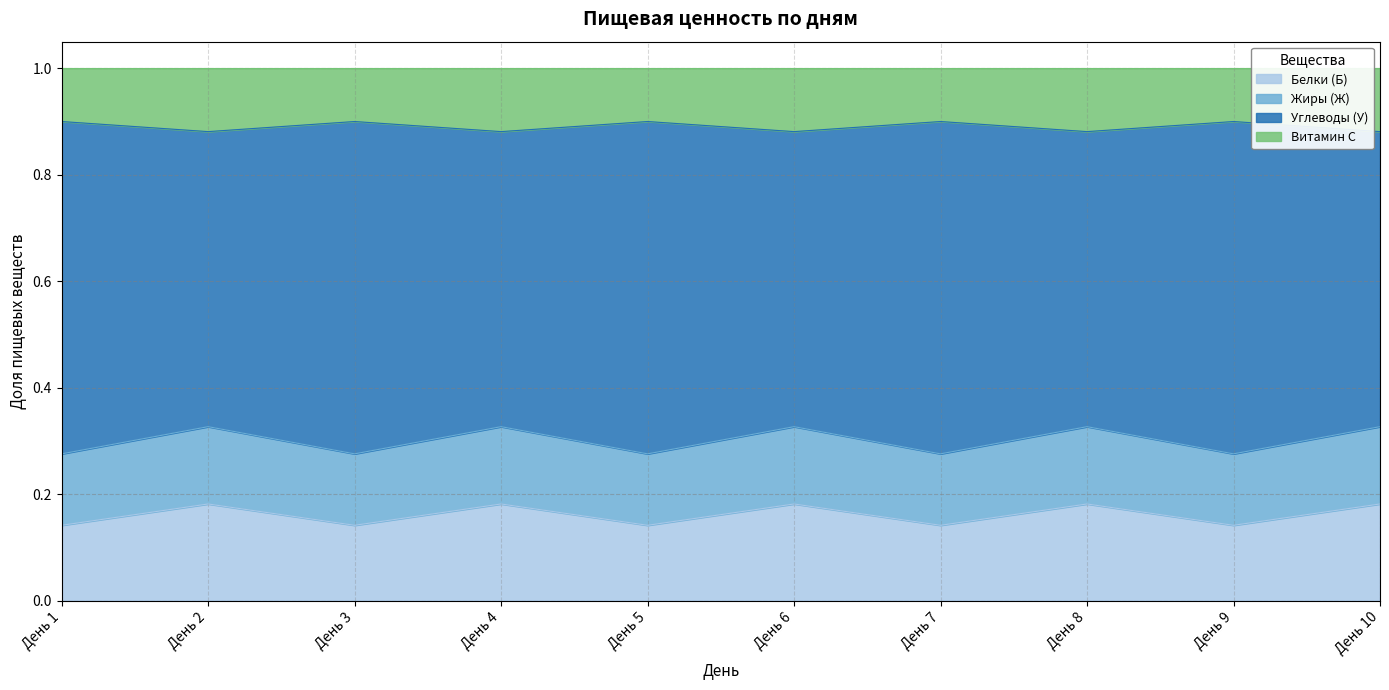

Is it true that Жиры (Ж) equals 0.3 at День 8?

True